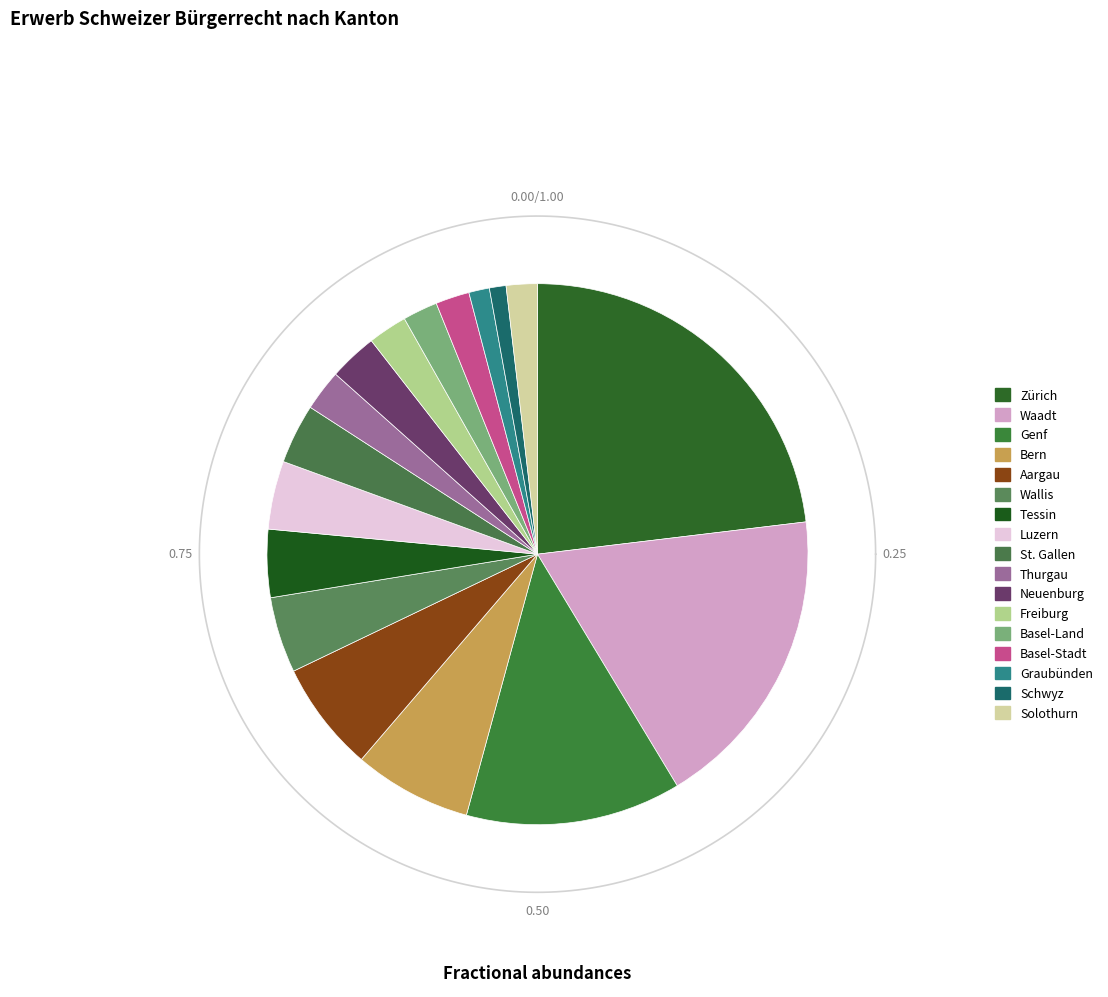

What is the ratio of the value at Zürich to the value at Tessin?

5.7